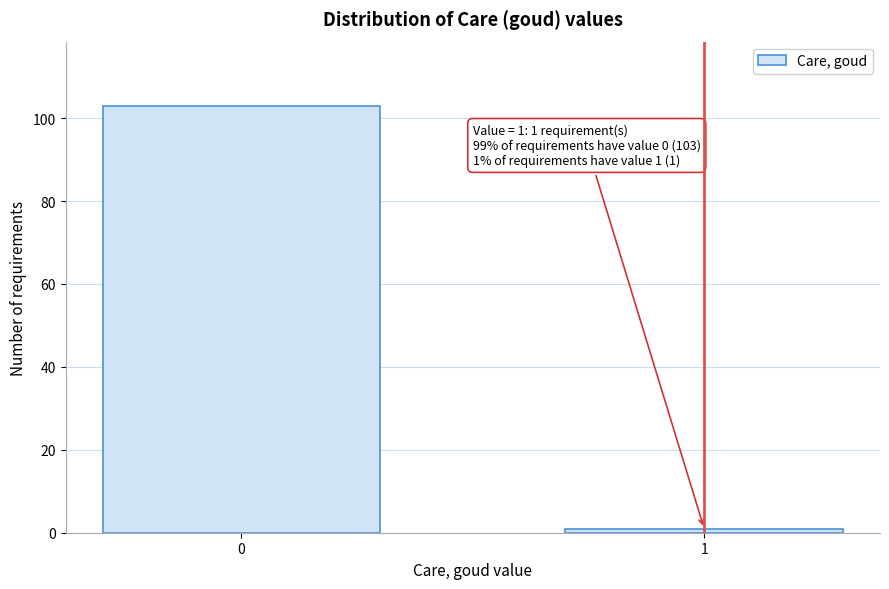

Reading left to right, transcribe all the data shown in this chart.

0=103	1=1